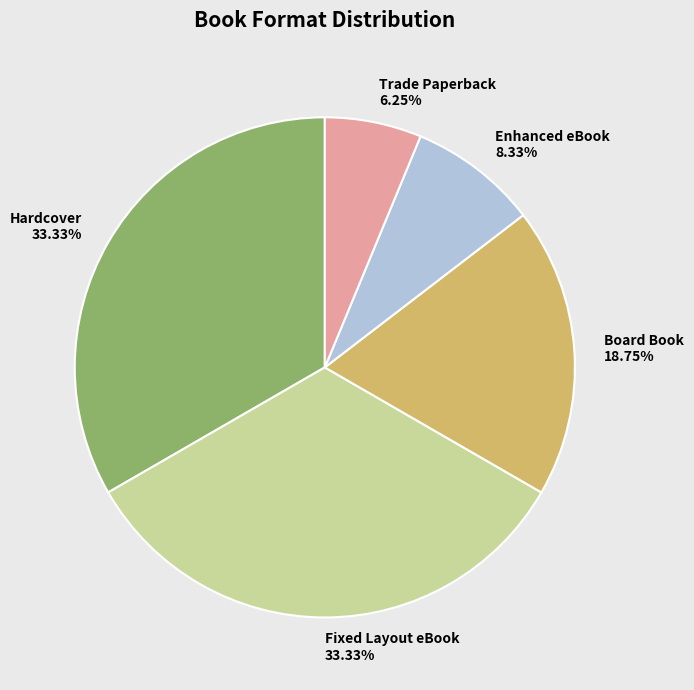

Is there a majority slice in this chart?

No